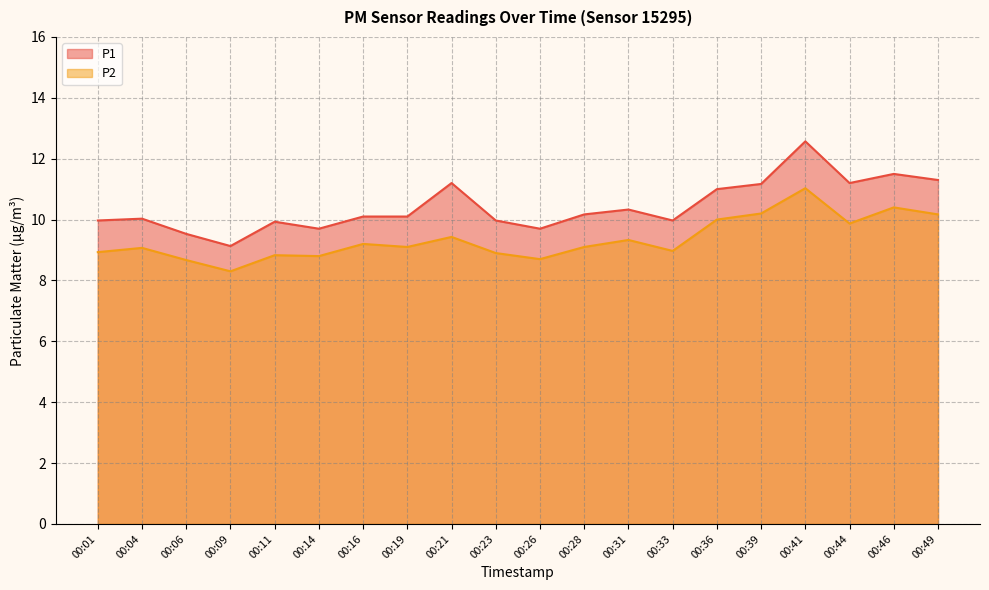

How many lines are shown in the chart?

2